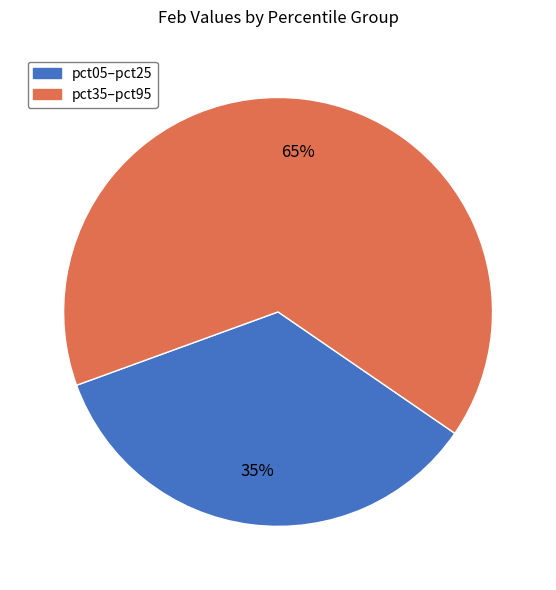

To the nearest percent, what is the average slice percentage?

50%